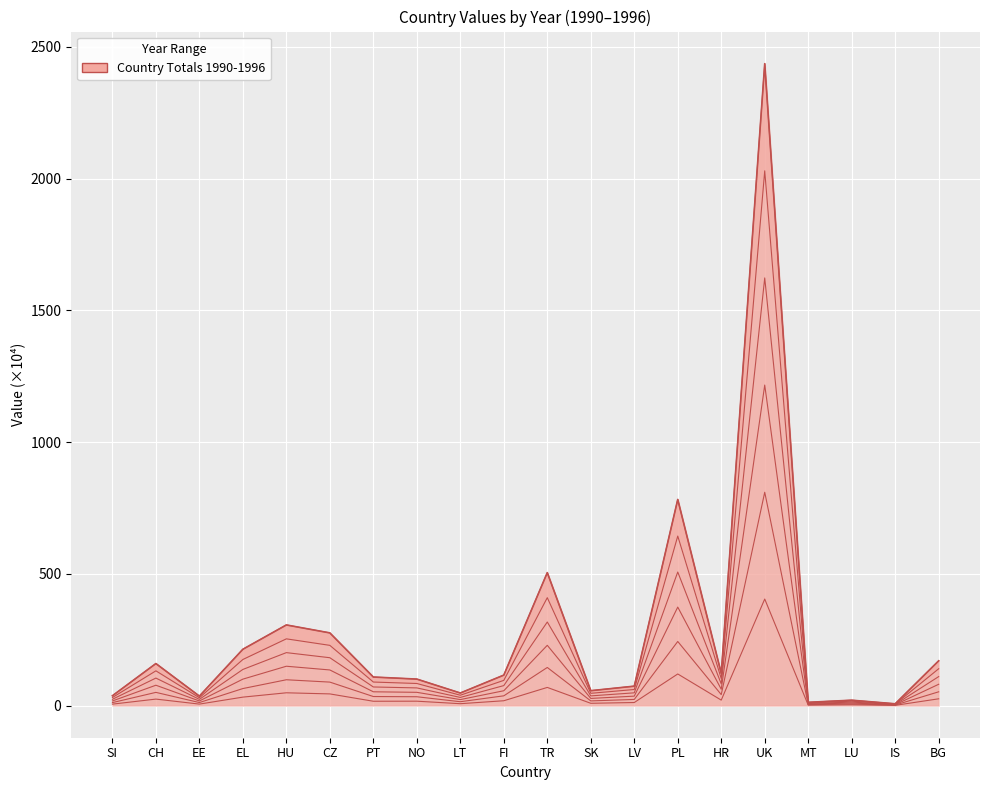

Reading right to left, transcribe all the data shown in this chart.

170.0	6.9	20.6	12.6	2436.0	122.4	782.4	73.9	56.7	504.6	115.8	47.8	100.7	108.5	276.0	306.1	213.9	36.0	159.6	37.4